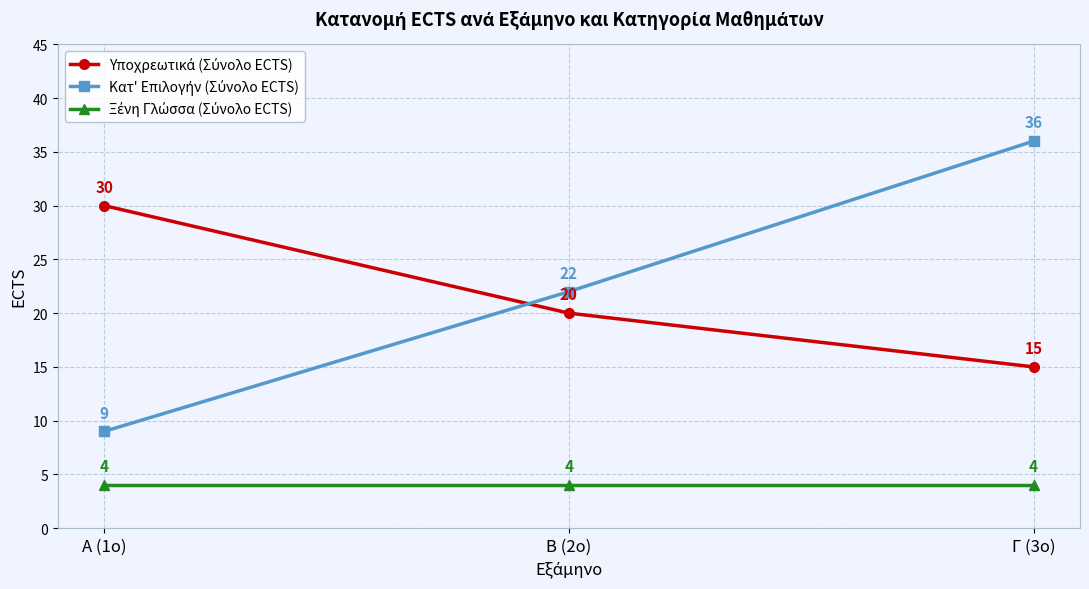

Is this an area chart (filled region under the line)?

No